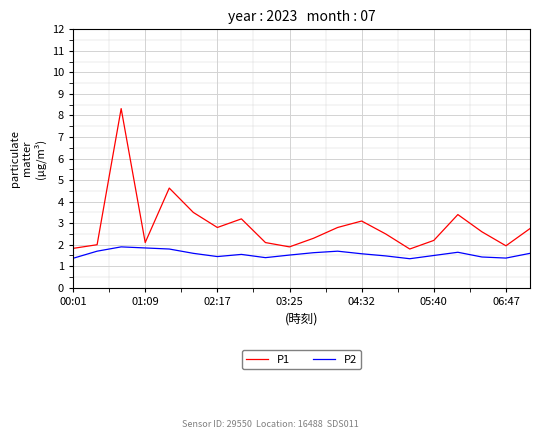

List the series in order of their overall mean, lowest first.

P2, P1